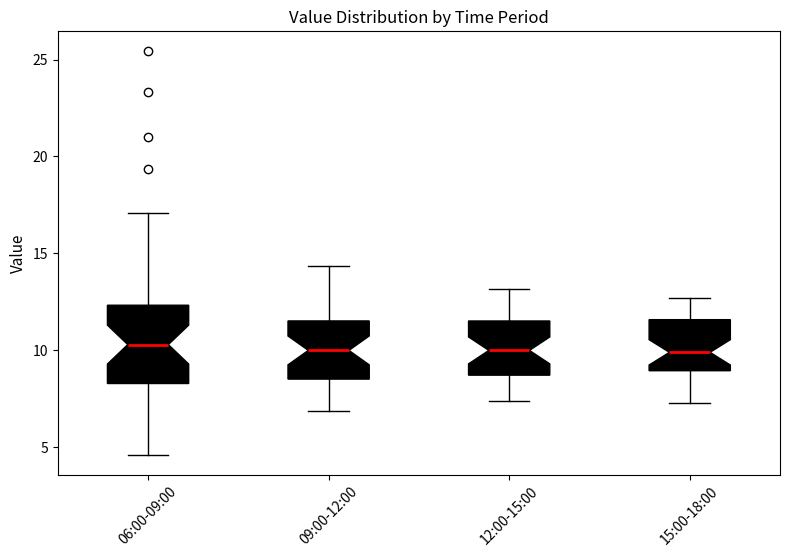

Reading left to right, read every box against the y-axis: the position of its median line, the range the box covers, and the ends of its whiskers. The values are not printed on the chart, so give them approximately, as read against the axis.

06:00-09:00: median 10.5, box 8.5 to 12.5, whiskers 4.5 to 17.0
09:00-12:00: median 10.0, box 8.5 to 11.5, whiskers 7.0 to 14.5
12:00-15:00: median 10.0, box 8.5 to 11.5, whiskers 7.5 to 13.0
15:00-18:00: median 10.0, box 9.0 to 11.5, whiskers 7.5 to 12.5